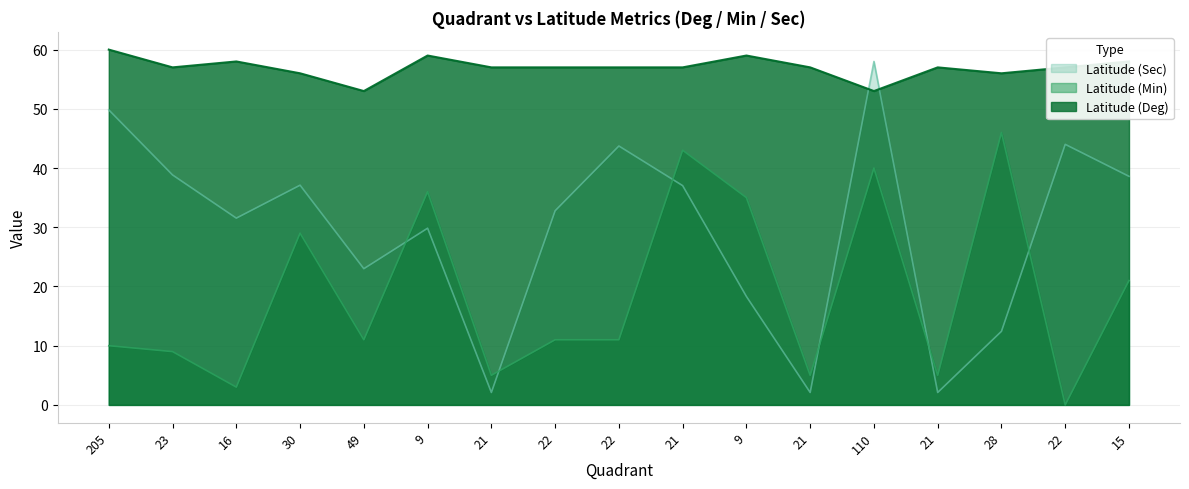

True or false: Latitude (Deg) and Latitude (Sec) cross at least once.

True